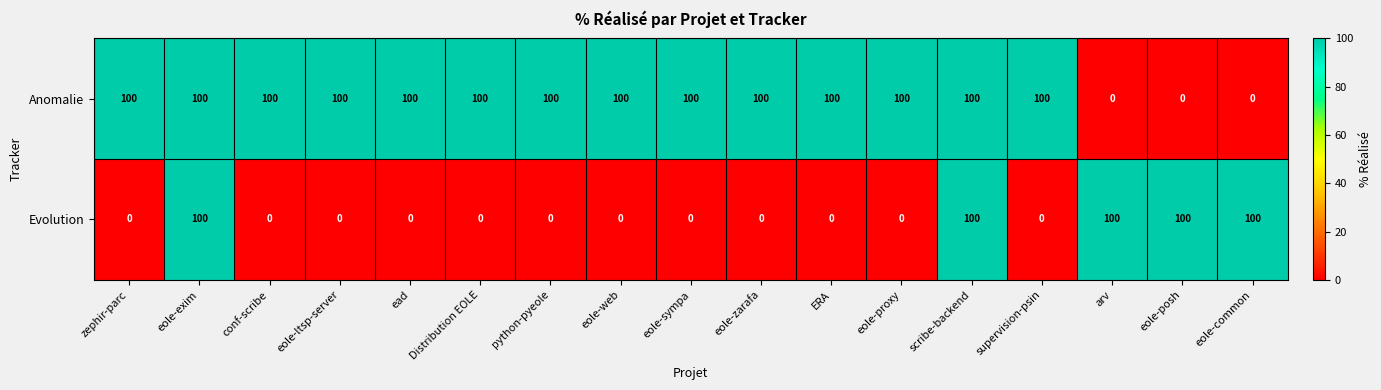

What is the total value across all series at ead?

100